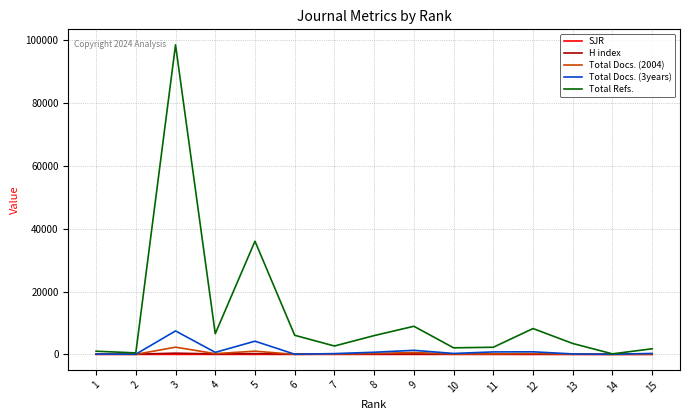

Does the chart display data point markers on the line(s)?

No